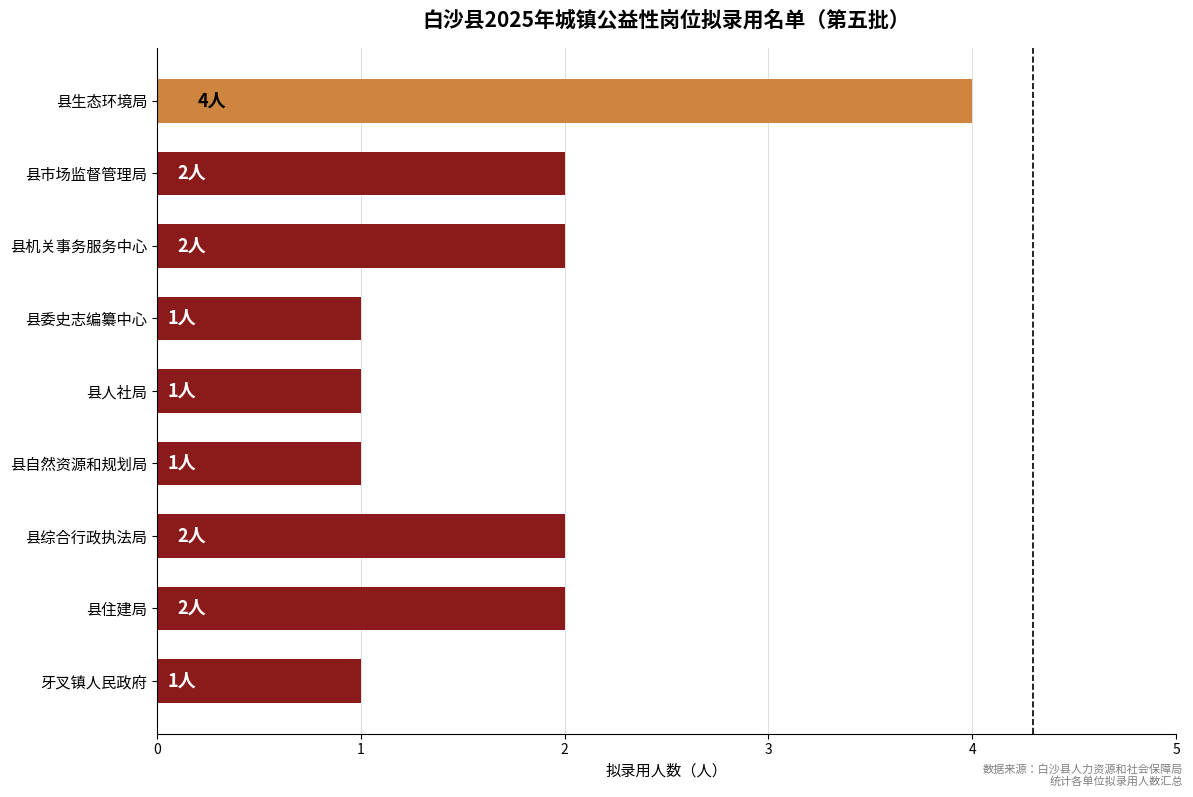

True or false: the data shows 1 at 县机关事务服务中心.

False